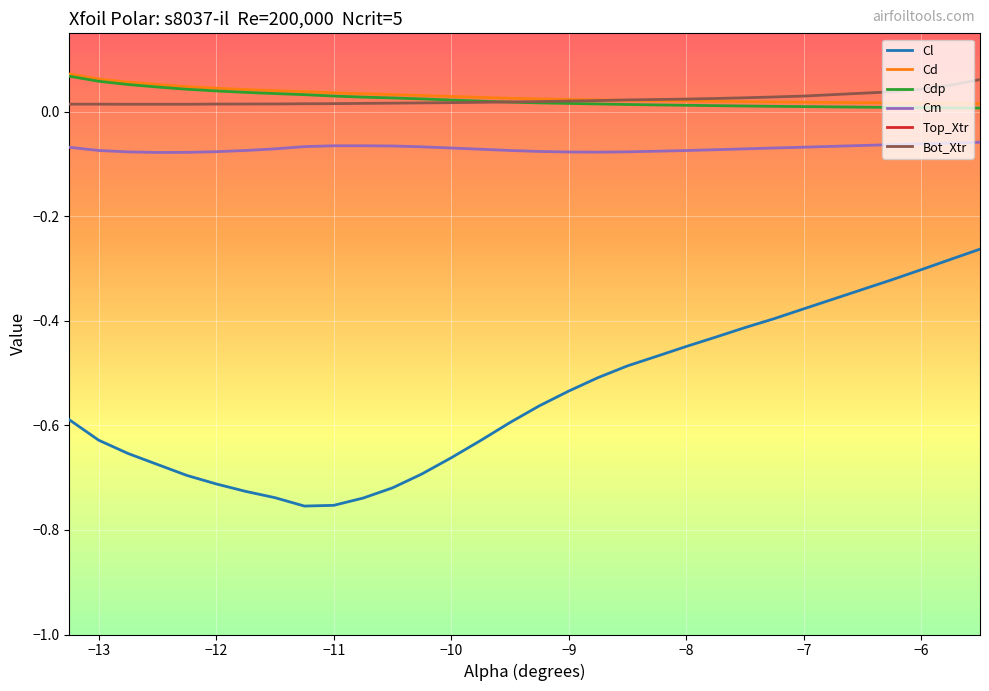

True or false: Cl has more than 1 points higher than both neighbors.

False